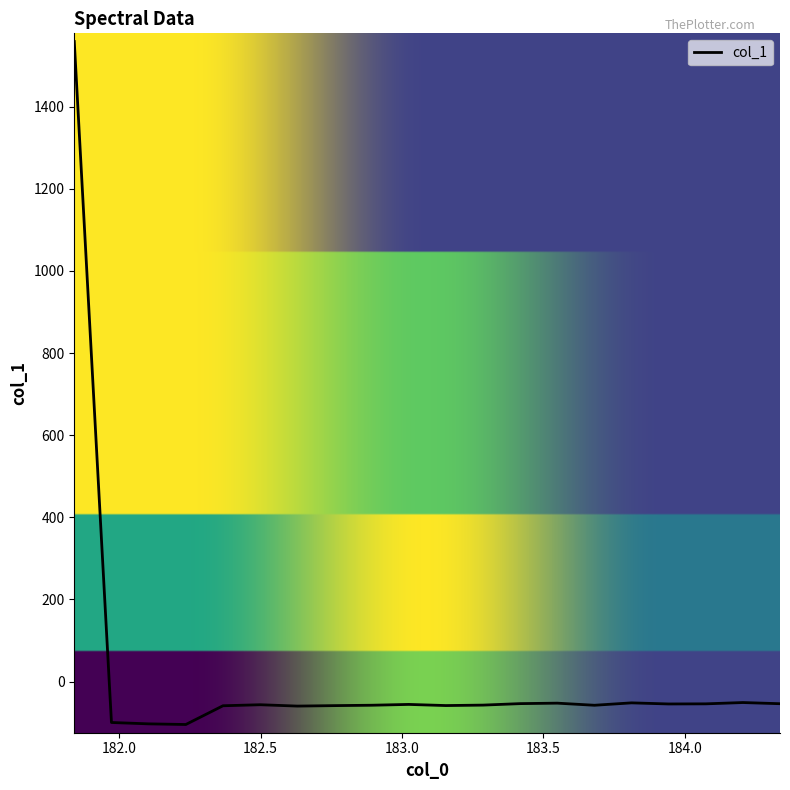

What is the difference between the maximum and minimum values?

1662.5